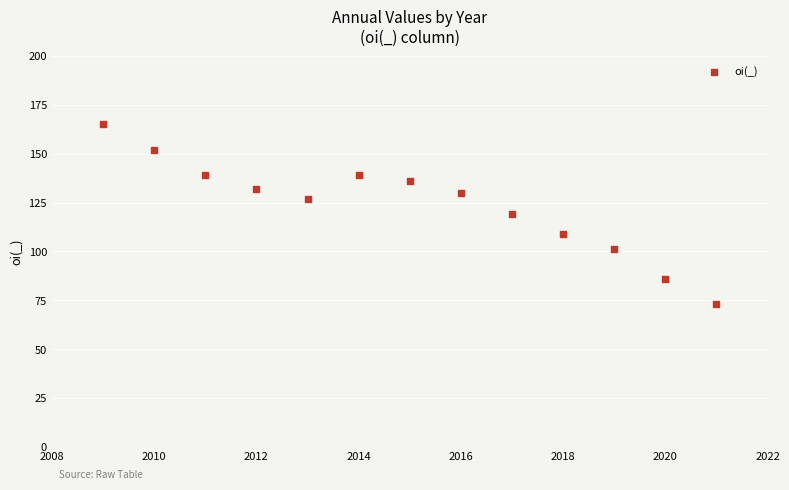

What is the range of Y values (max minus min)?

92